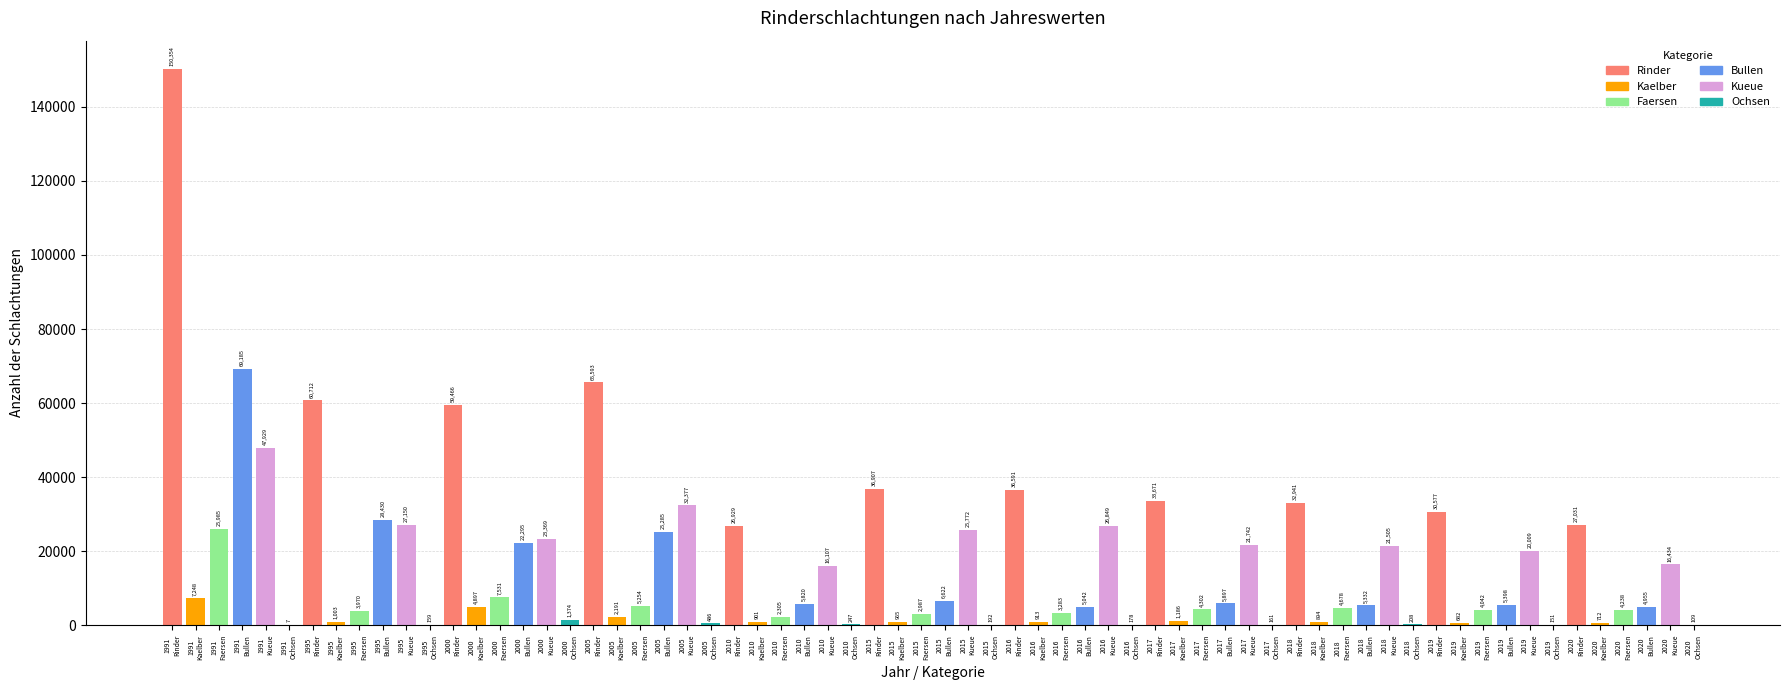

What is the sum of all values?

1117715